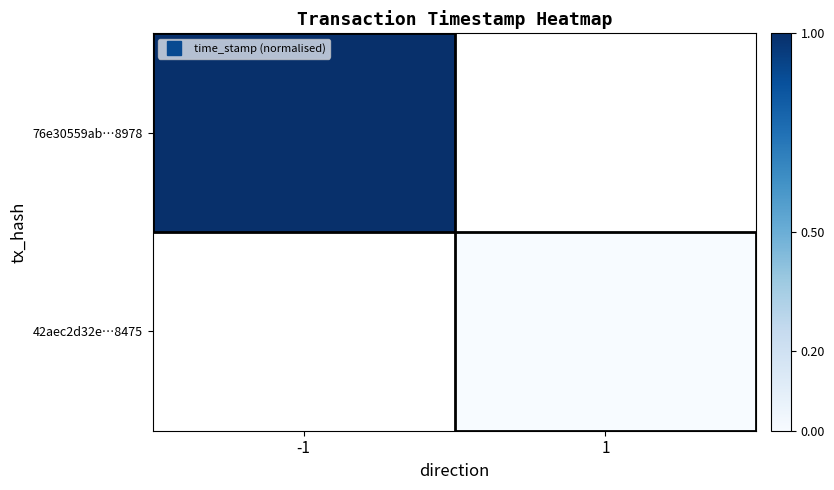

List the series in order of their overall mean, highest first.

76e30559ab…8978, 42aec2d32e…8475